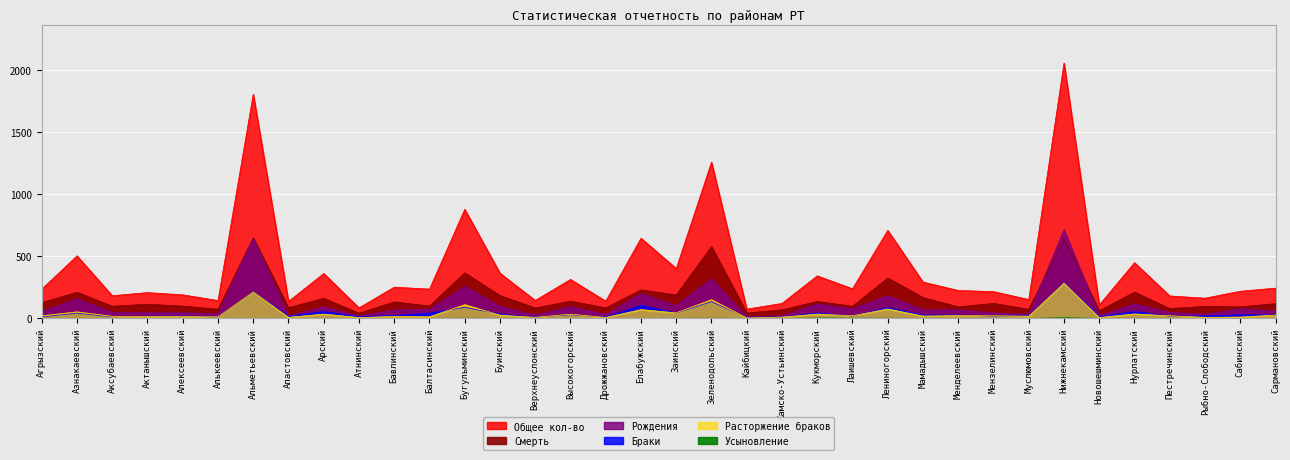

What is the difference between the Расторжение браков values at Бавлинский and Лаишевский?

6